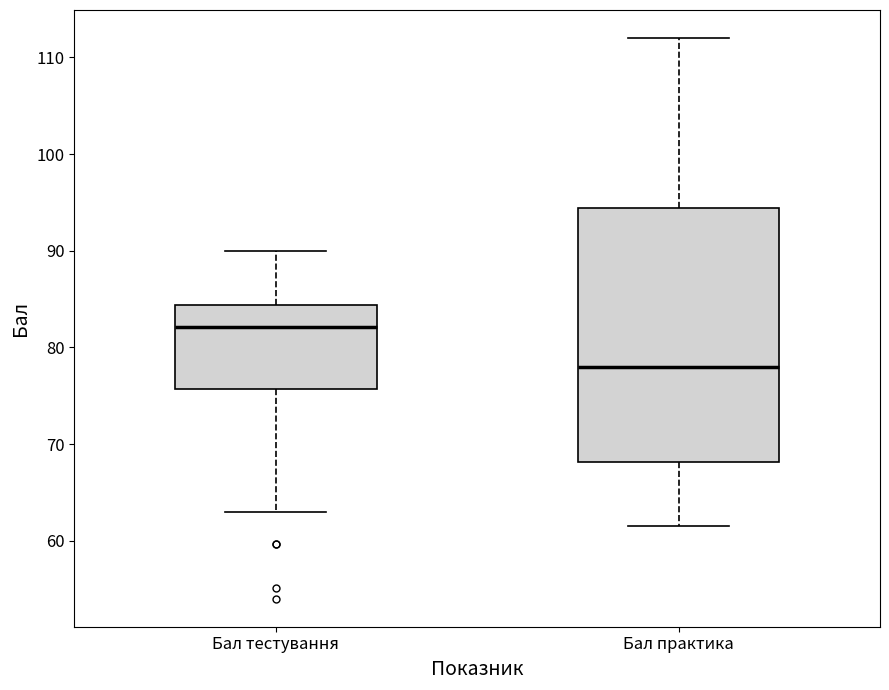

Where is the upper edge of the box for Бал тестування on the y-axis? The values are not printed on the chart, so give them approximately, as read against the axis.

84